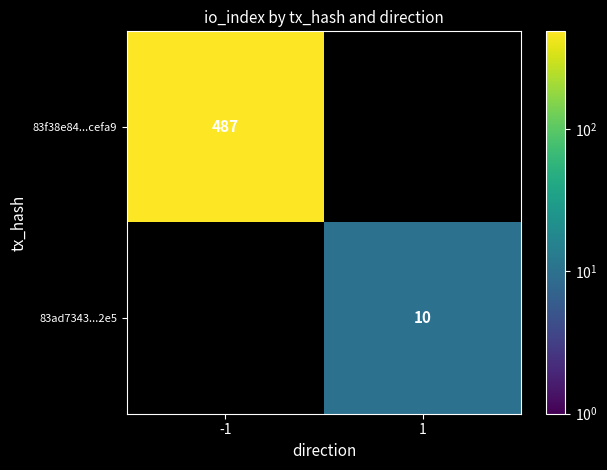

Which category has the lowest value across all series?

1